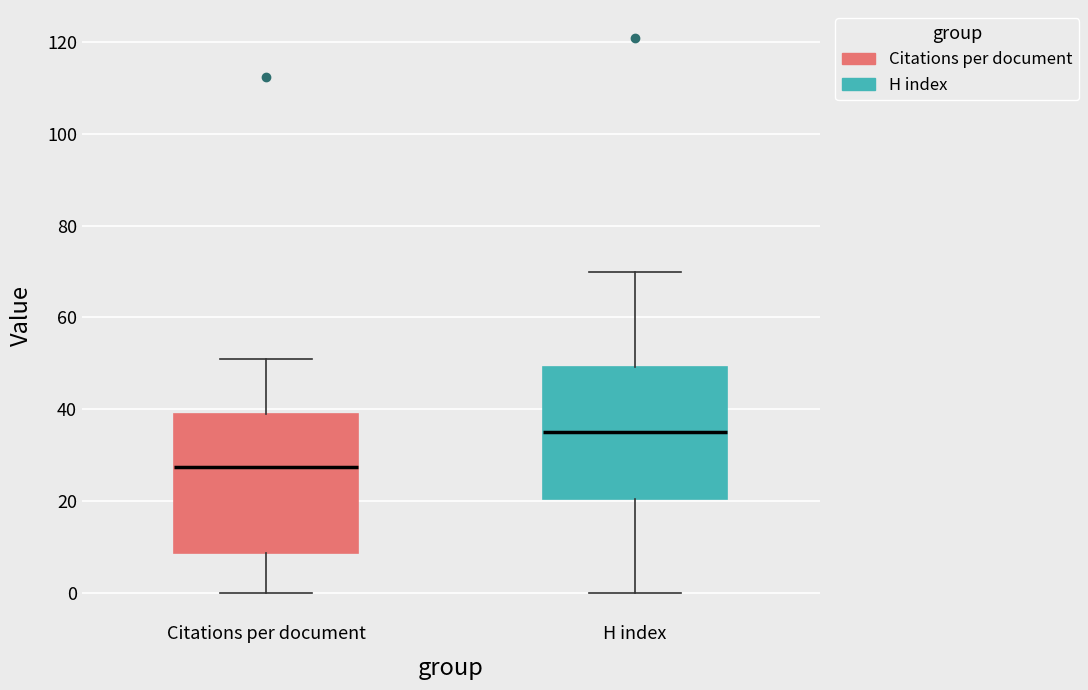

Reading left to right, transcribe this box plot: for each box, give where its median line is, the range the box spans, and where its two whiskers end, as read against the y-axis. The values are not printed on the chart, so give them approximately, as read against the axis.

Citations per document: median 28, box 8 to 40, whiskers 0 to 52
H index: median 36, box 20 to 50, whiskers 0 to 70